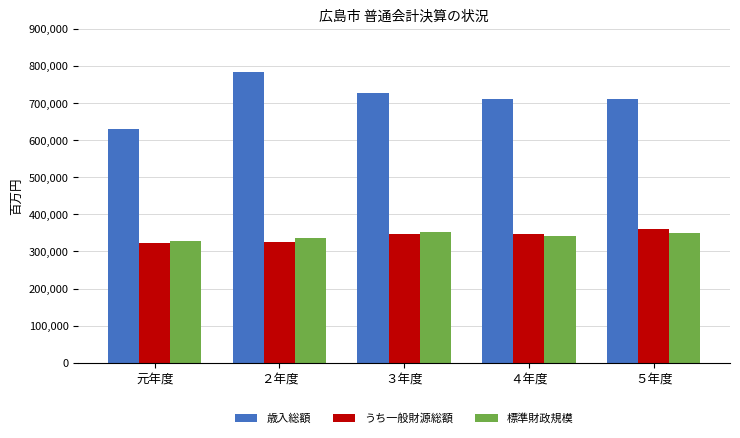

The 標準財政規模 series shows 135266.4 at ３年度. True or false?

False